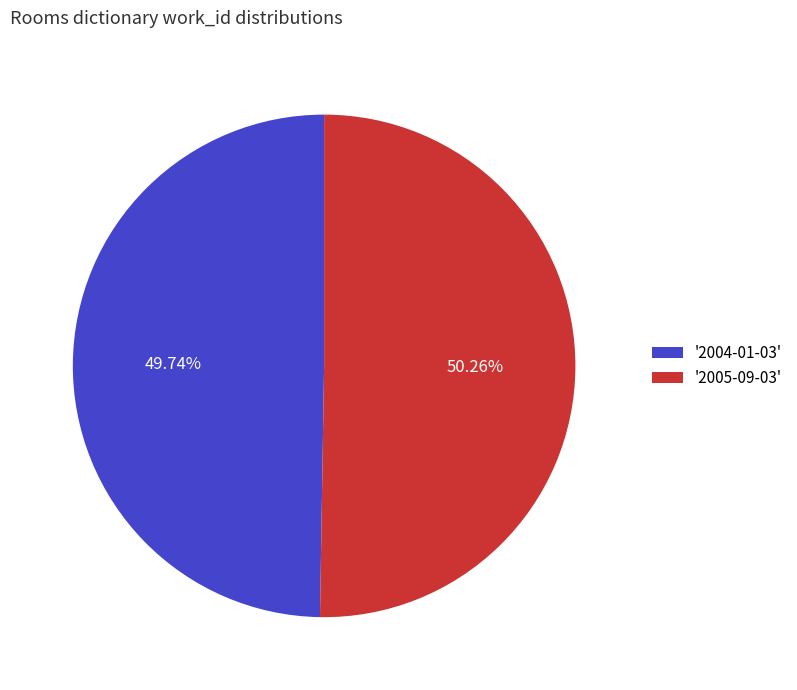

Which has a higher value, '2005-09-03' or '2004-01-03'?

'2005-09-03'